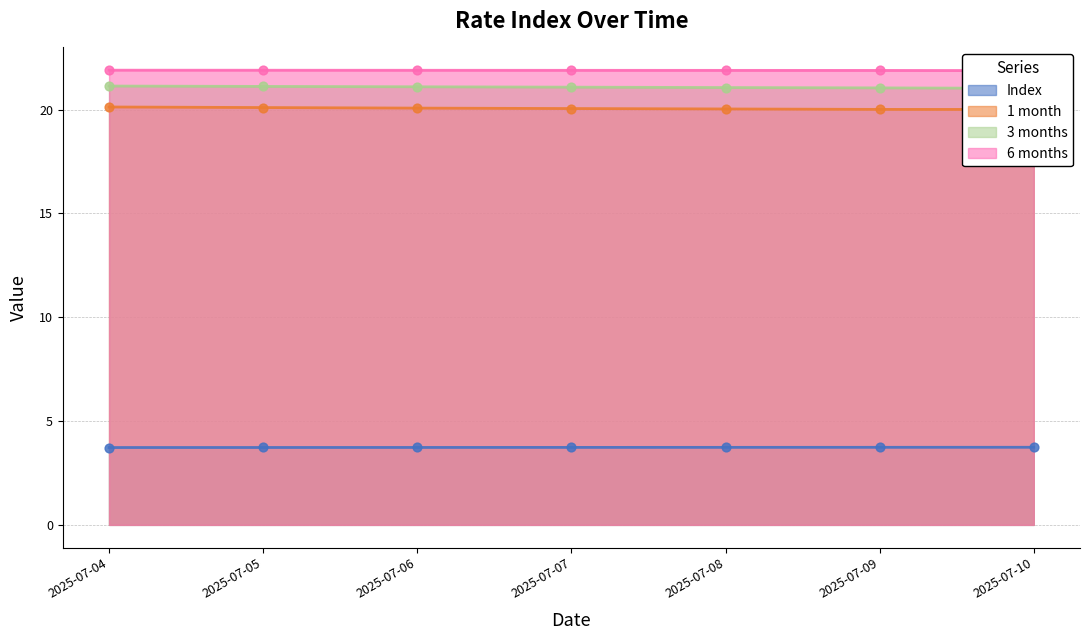

Is the value of 6 months at 2025-07-04 greater than the value of 3 months at 2025-07-04?

Yes